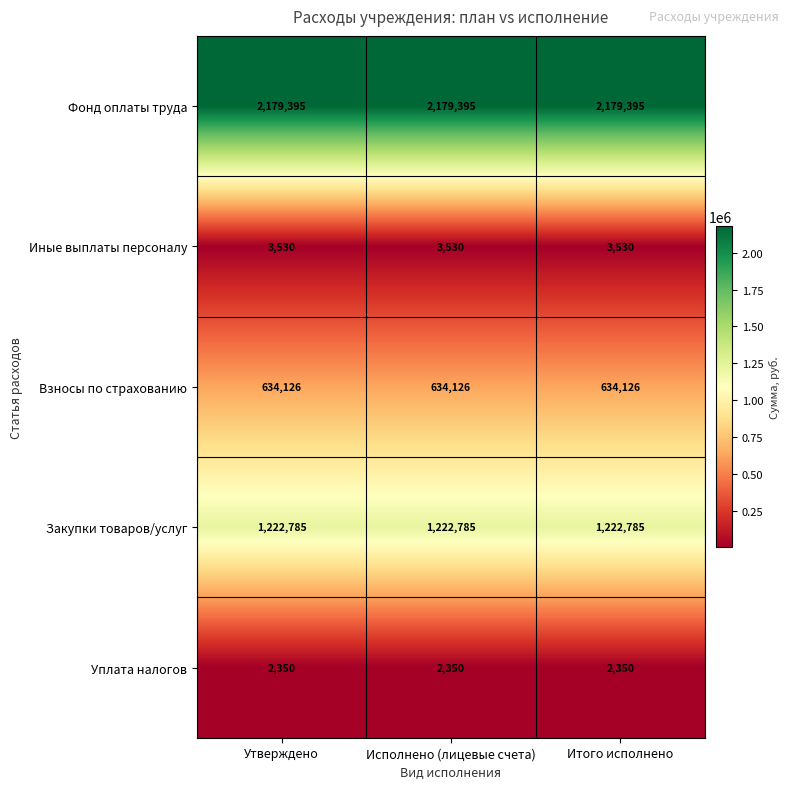

The value of Иные выплаты персоналу at Утверждено is 1439. True or false?

False